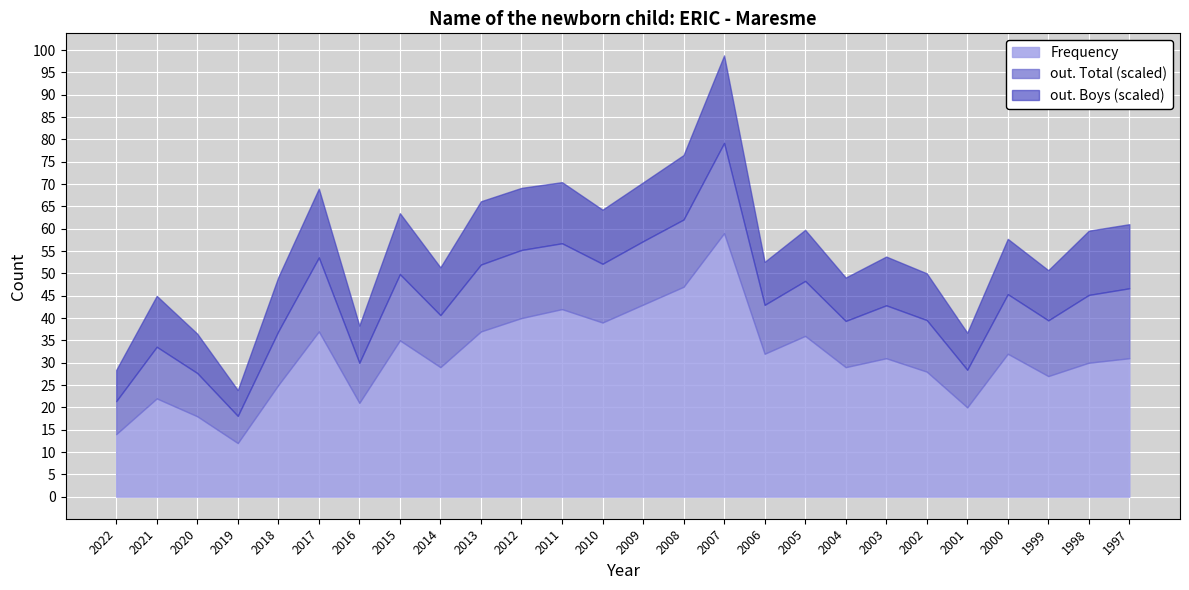

What is the total value across all series at 2001?

36.7